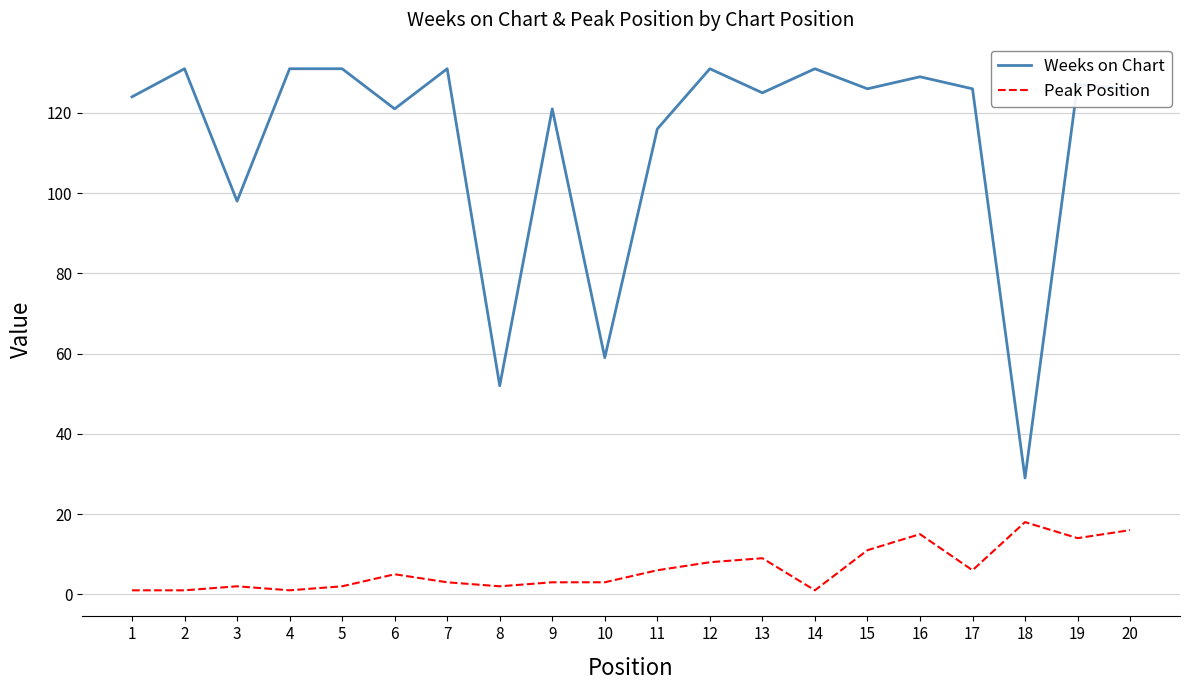

The value of Peak Position at 19 is 14. True or false?

True